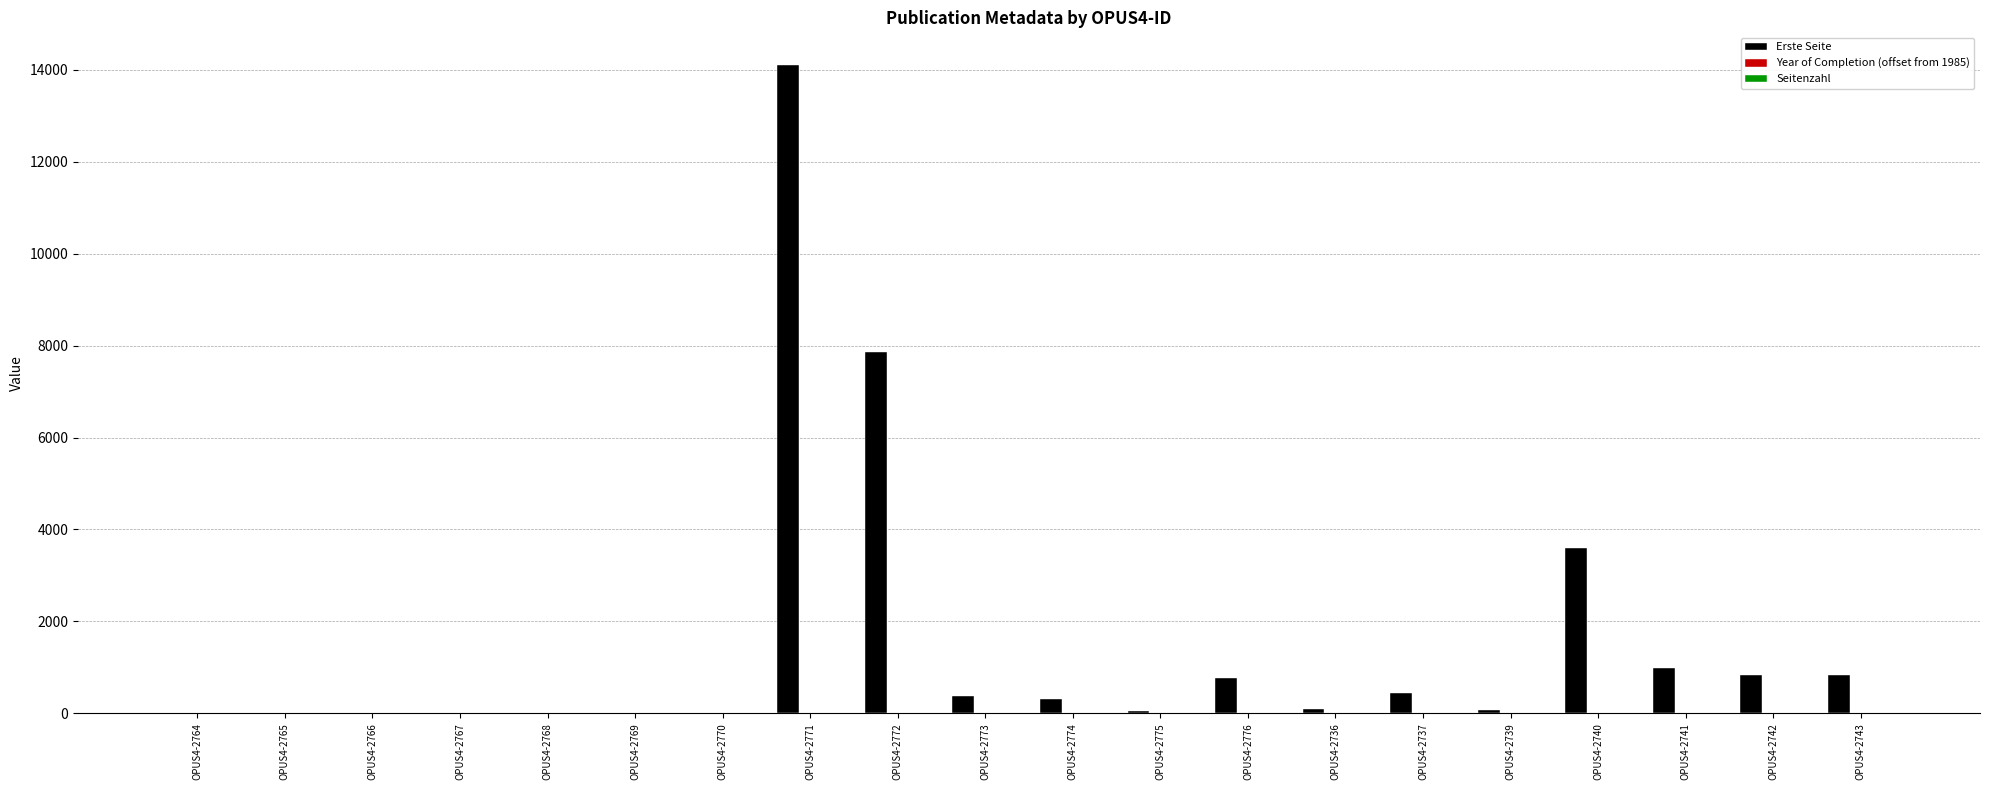

Where is Erste Seite nearest to the value 7056?

OPUS4-2772